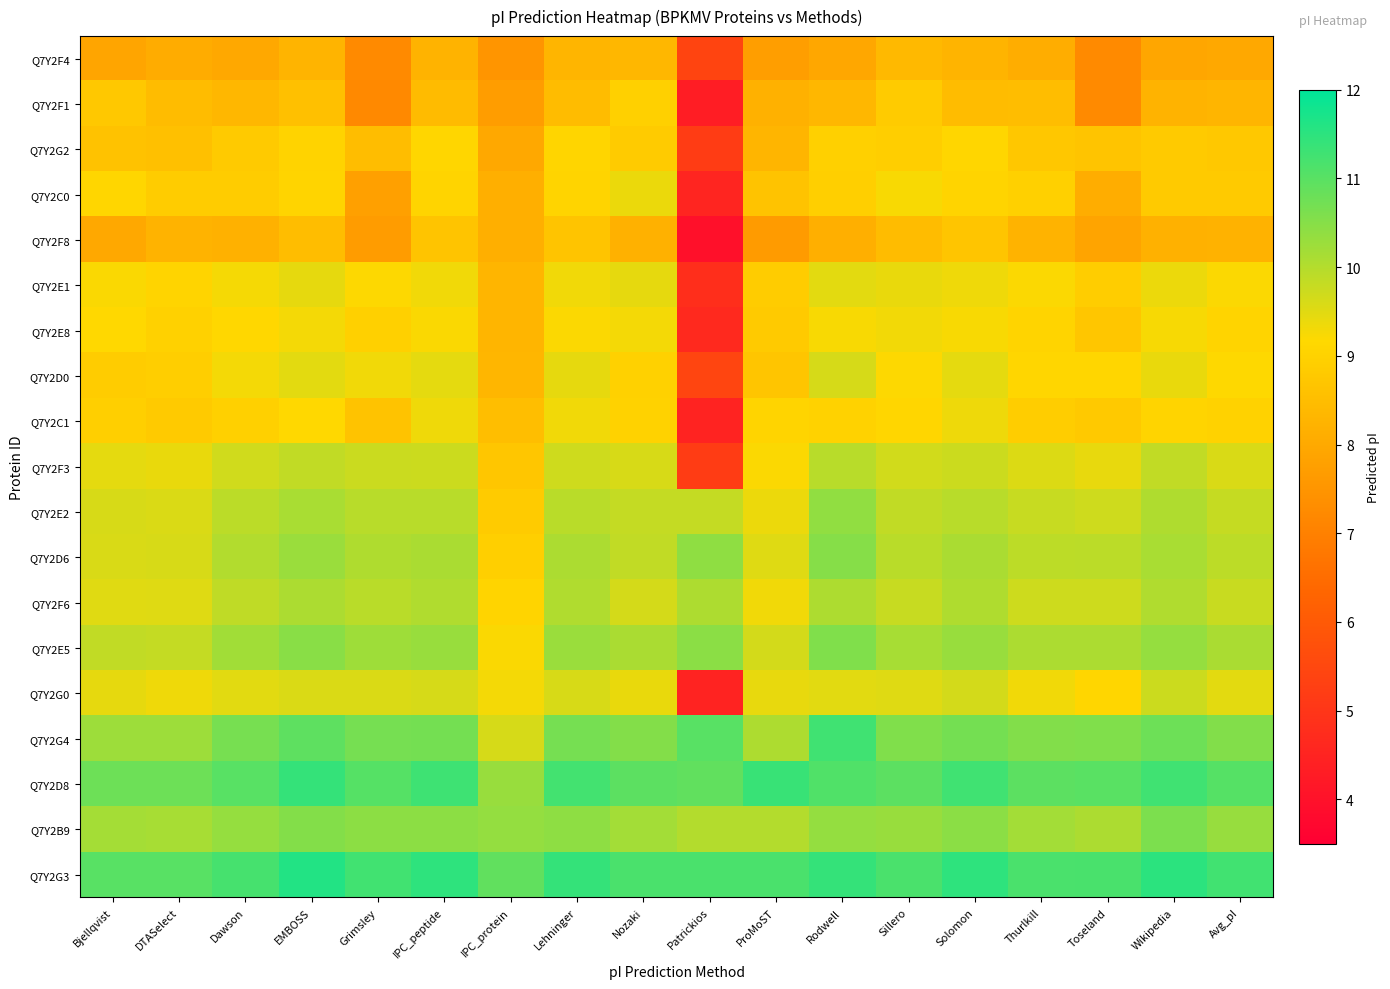

At which category is the sum across all series the highest?

EMBOSS